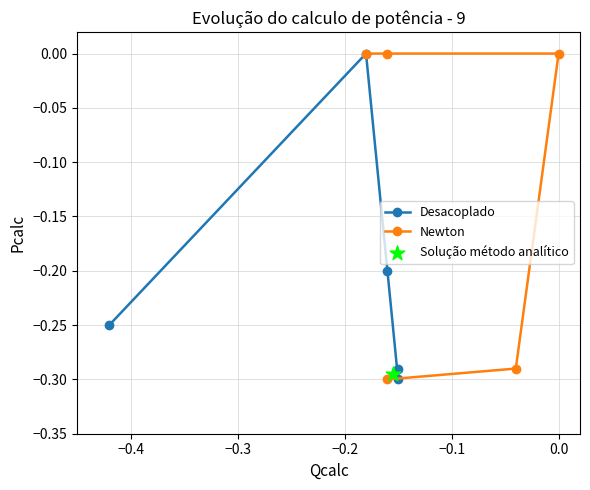

Which series has the largest total across all categories?

Newton